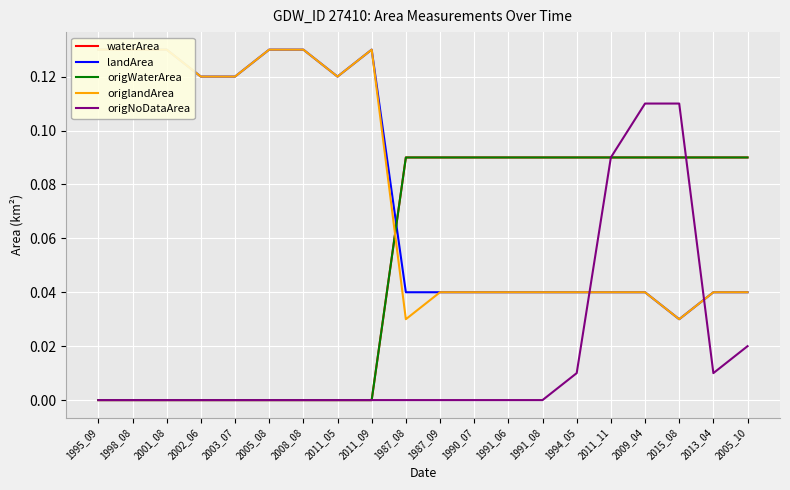

Count the number of categories in the chart.

20